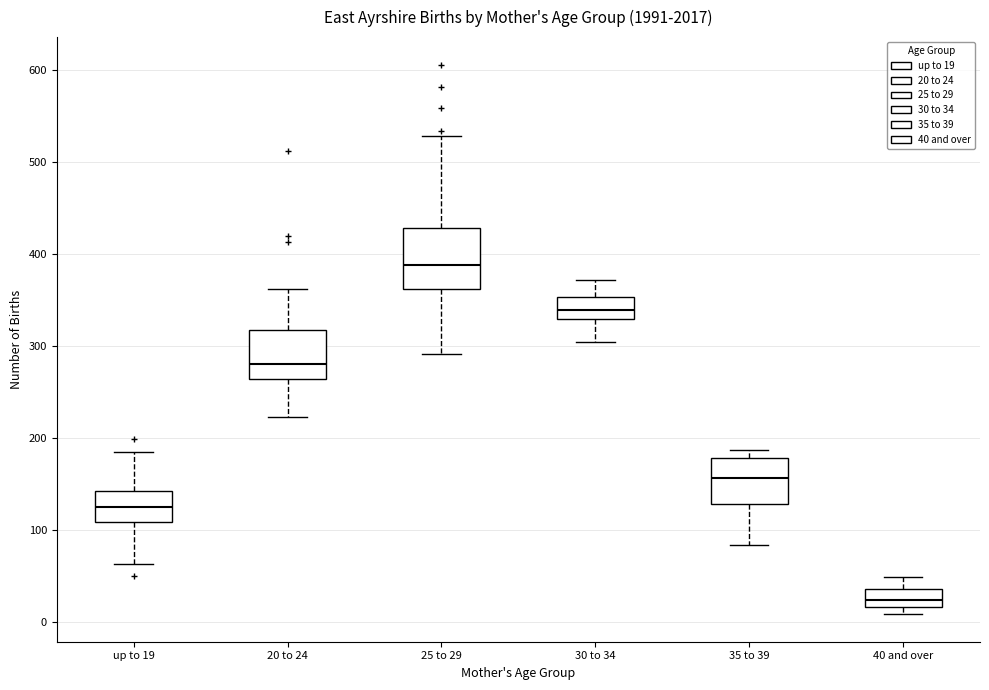

Comparing the boxes themselves (not the whiskers), which one is the tallest?

25 to 29